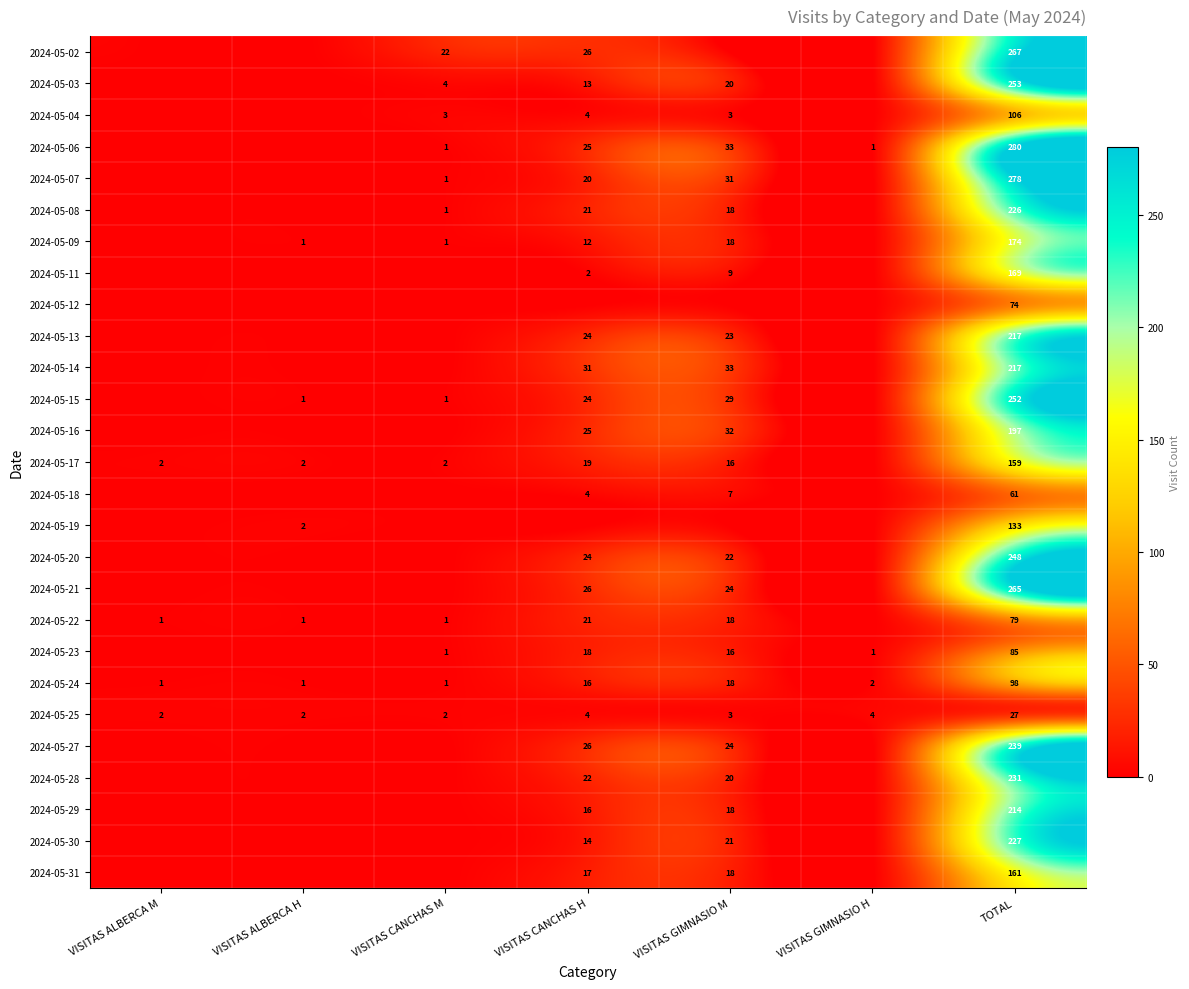

What is the sum of the 2024-05-24 values at VISITAS GIMNASIO H and VISITAS ALBERCA M?

3